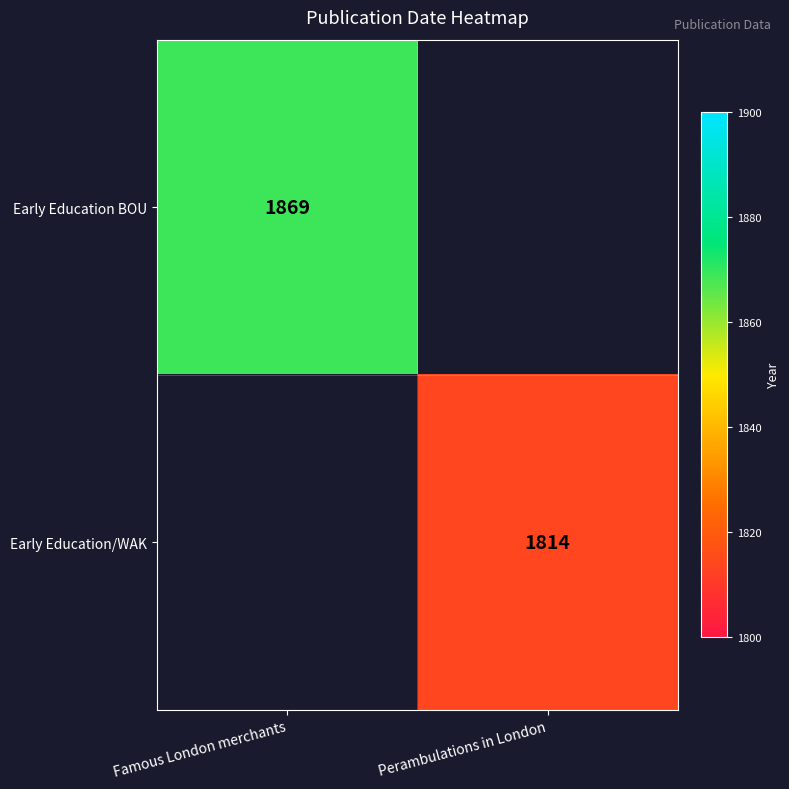

Is it true that Early Education BOU equals 1869 at Famous London merchants?

True